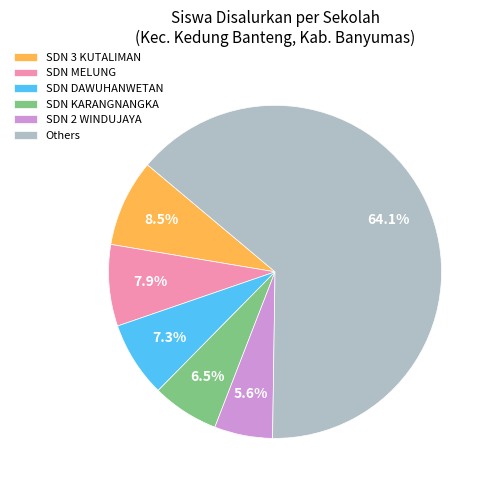

Approximately how many times larger is the value at SDN 3 KUTALIMAN compared to SDN MELUNG?

1.1